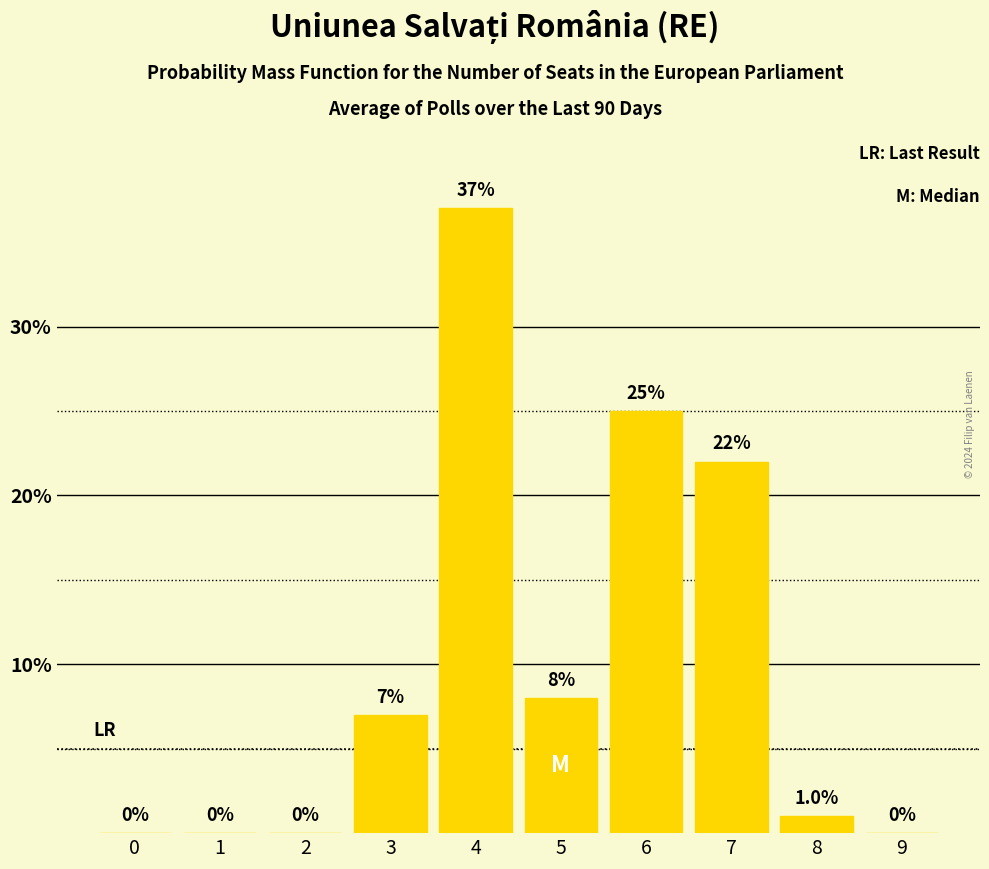

Reading right to left, list all the values displayed in this chart.

9=0	8=1	7=22	6=25	5=8	4=37	3=7	2=0	1=0	0=0